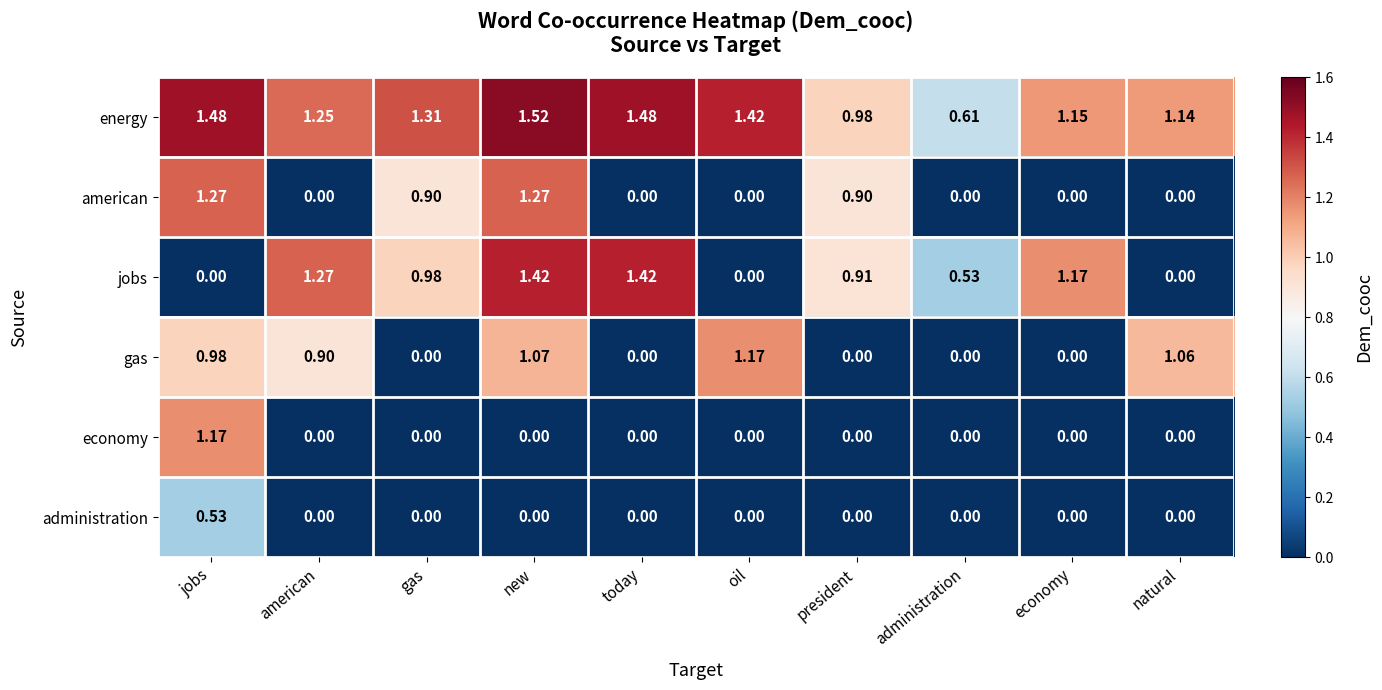

Between oil and president, which series saw the biggest shift?

gas